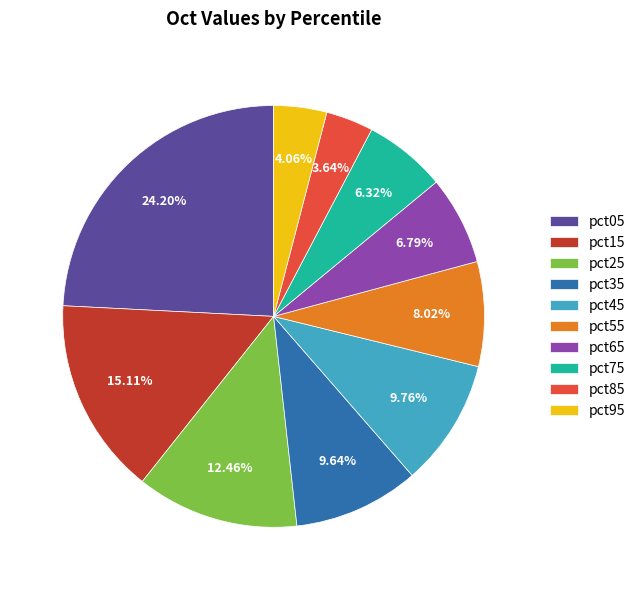

To the nearest percent, what is the combined percentage of pct15 and pct85?

19%